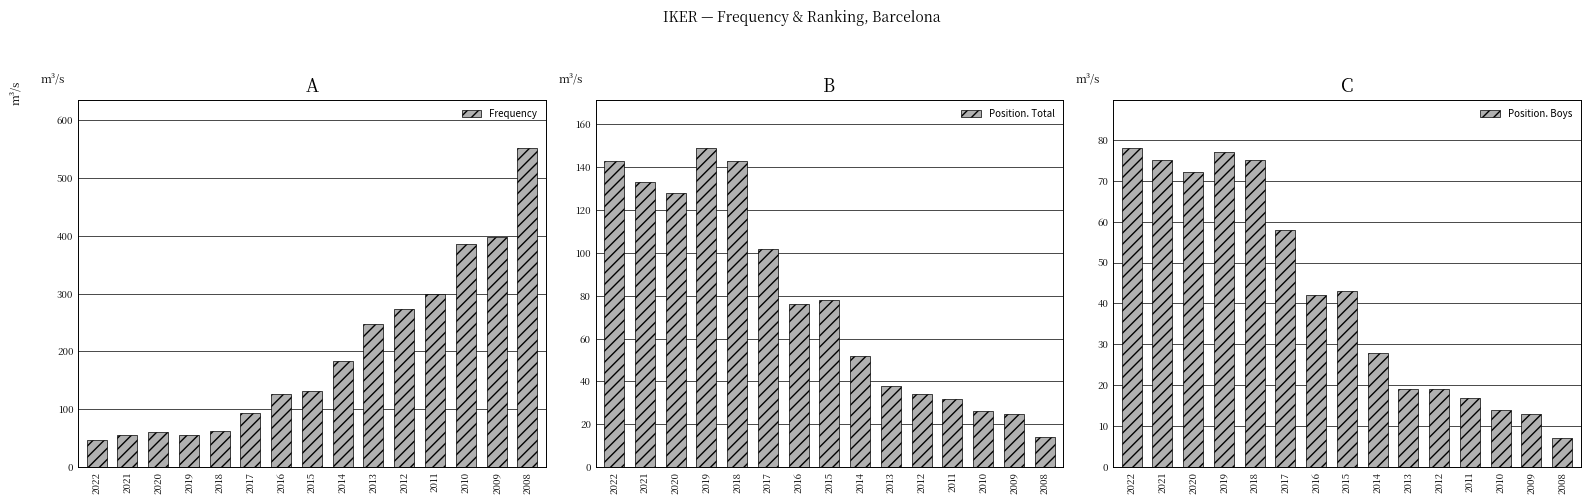

What is the value of the Frequency bar at the 3rd from the left?

60